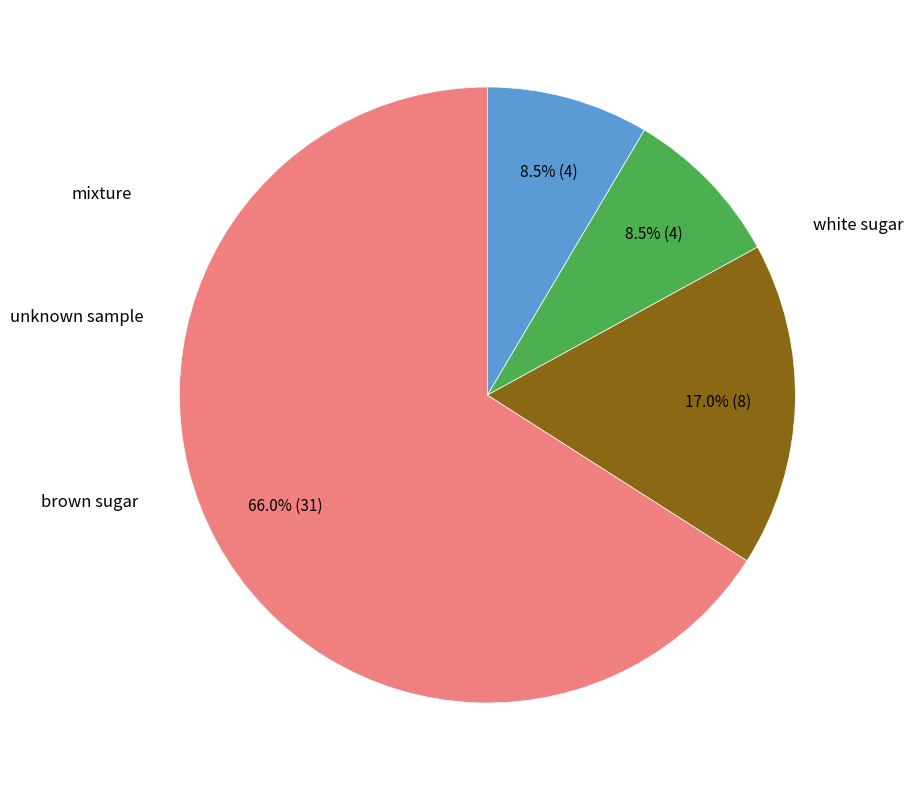

Does any single category account for the majority?

Yes